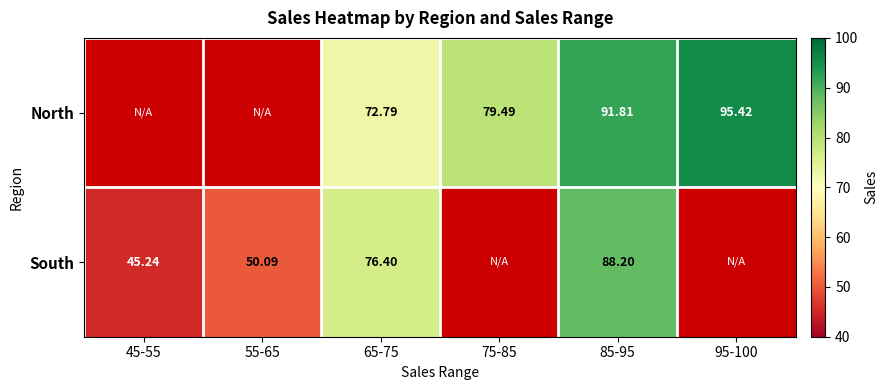

Rank the series by their average value, from highest to lowest.

North, South